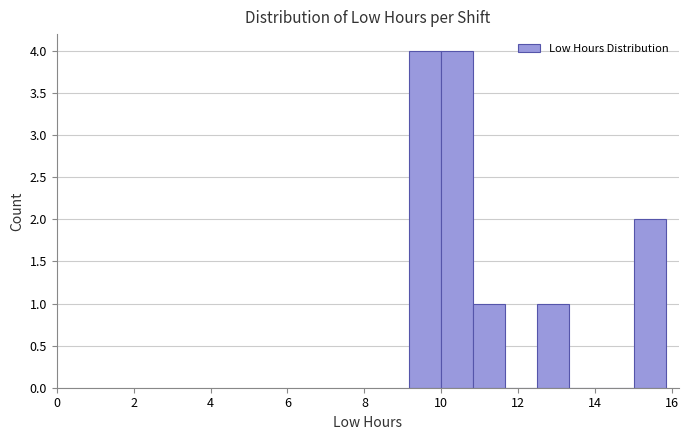

Reading left to right, transcribe this chart: for each bar, give the range it covers on the x-axis and its height. Neither the bar edges nor the heights are printed on the chart, so give them approximately, as read against the axes.

9.2 to 10.0: 4
10.0 to 10.8: 4
10.8 to 11.6: 1
11.6 to 12.4: 0
12.4 to 13.4: 1
13.4 to 14.2: 0
14.2 to 15.0: 0
15.0 to 15.8: 2